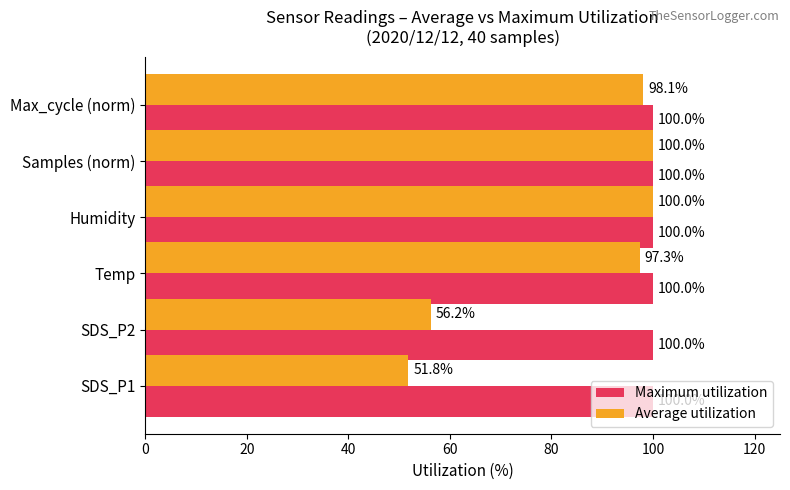

The value of Average utilization at SDS_P1 is 51.8. True or false?

True